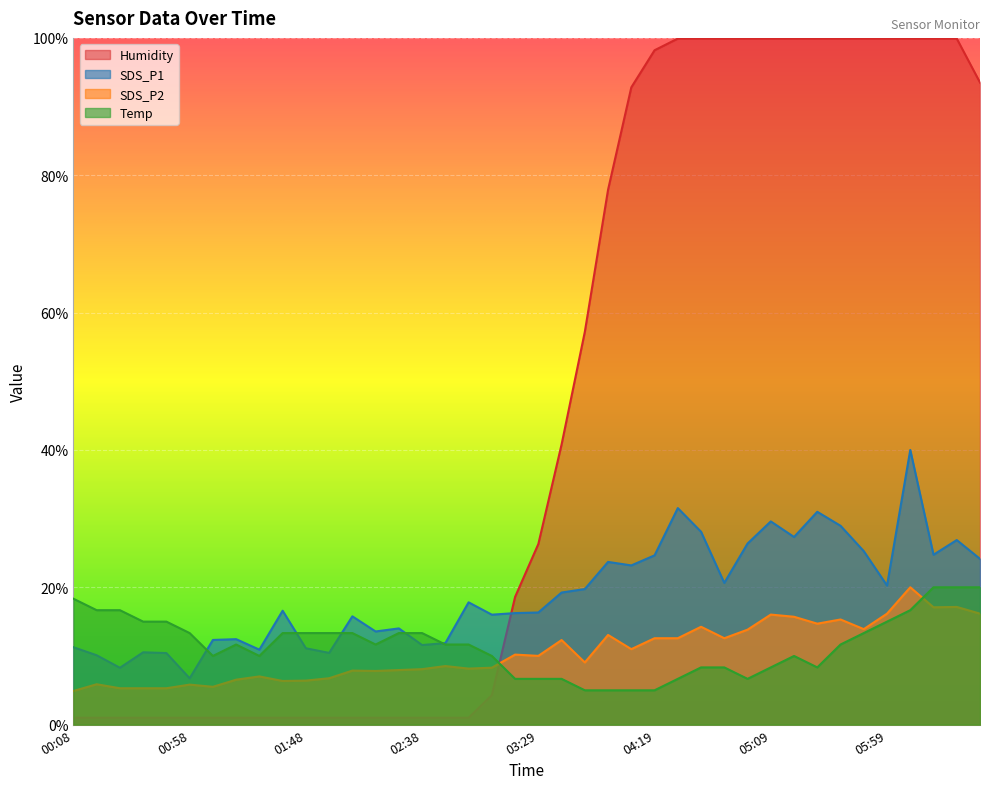

What is the label of the 22nd point from the left?

03:39